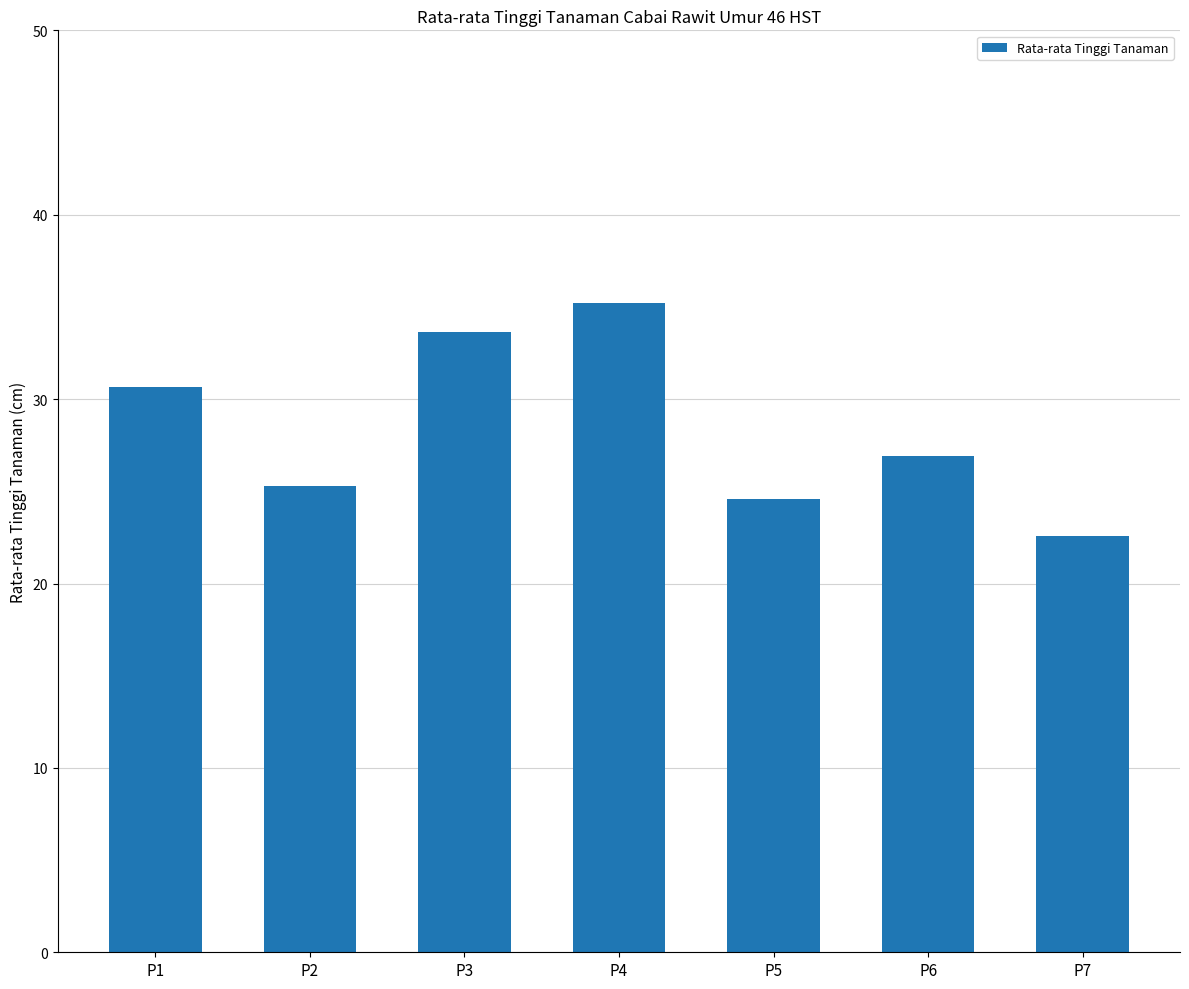

Is it true that the value at P1 is 30.7?

True